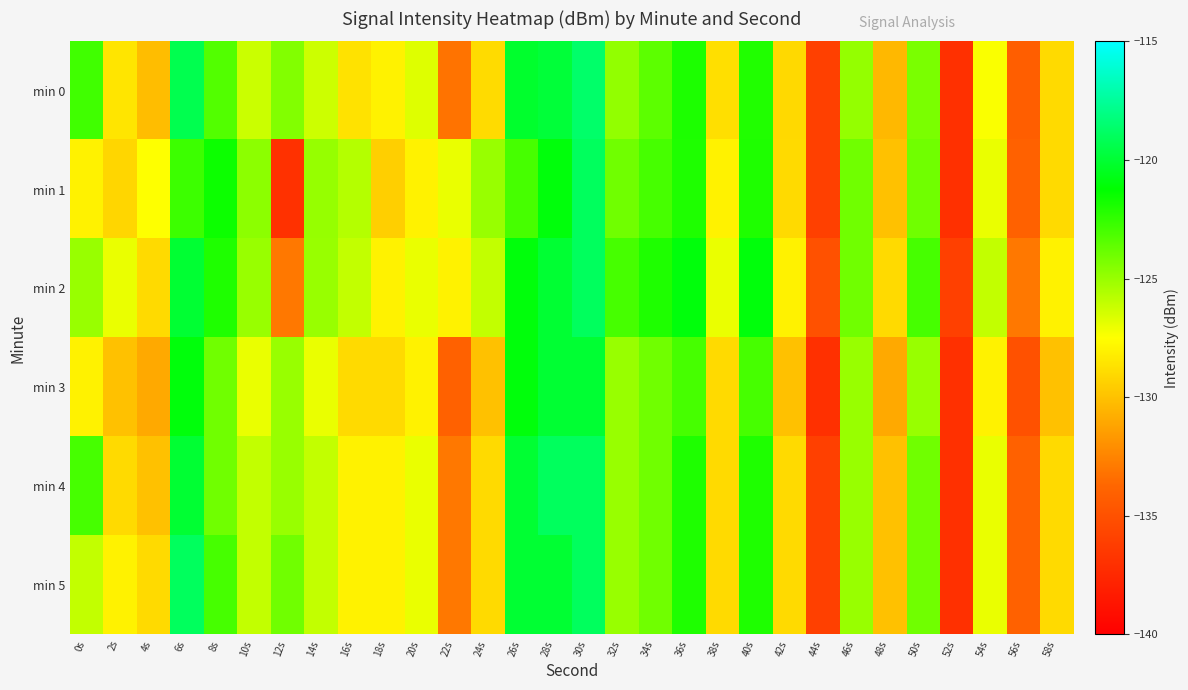

Reading left to right, what are all the values shown in this chart?

min 0: 0s=-122.8	2s=-128.6	4s=-130.2	6s=-119.3	8s=-123.3	10s=-126.2	12s=-124.5	14s=-126.3	16s=-128.6	18s=-128.0	20s=-126.7	22s=-133.2	24s=-128.9	26s=-120.2	28s=-119.9	30s=-118.7	32s=-124.8	34s=-123.5	36s=-122.0	38s=-128.8	40s=-122.0	42s=-129.0	44s=-136.0	46s=-124.9	48s=-130.4	50s=-124.2	52s=-137.0	54s=-127.4	56s=-134.2	58s=-129.0
min 1: 0s=-128.0	2s=-129.1	4s=-127.5	6s=-122.7	8s=-121.5	10s=-124.7	12s=-136.9	14s=-124.9	16s=-125.7	18s=-129.4	20s=-128.0	22s=-127.0	24s=-125.0	26s=-123.0	28s=-121.0	30s=-119.0	32s=-124.0	34s=-123.0	36s=-122.0	38s=-128.0	40s=-122.0	42s=-129.0	44s=-136.0	46s=-124.0	48s=-130.0	50s=-124.0	52s=-137.0	54s=-127.0	56s=-134.0	58s=-129.0
min 2: 0s=-125.0	2s=-127.0	4s=-129.0	6s=-120.0	8s=-122.0	10s=-125.0	12s=-133.0	14s=-125.0	16s=-126.0	18s=-128.0	20s=-127.0	22s=-128.0	24s=-126.0	26s=-121.0	28s=-120.0	30s=-119.0	32s=-123.0	34s=-122.0	36s=-121.0	38s=-127.0	40s=-121.0	42s=-128.0	44s=-135.0	46s=-124.0	48s=-129.0	50s=-123.0	52s=-136.0	54s=-126.0	56s=-133.0	58s=-128.0
min 3: 0s=-128.0	2s=-130.0	4s=-131.0	6s=-121.0	8s=-124.0	10s=-127.0	12s=-125.0	14s=-127.0	16s=-129.0	18s=-129.0	20s=-128.0	22s=-134.0	24s=-130.0	26s=-121.0	28s=-120.0	30s=-120.0	32s=-125.0	34s=-124.0	36s=-123.0	38s=-129.0	40s=-123.0	42s=-130.0	44s=-137.0	46s=-125.0	48s=-131.0	50s=-125.0	52s=-137.0	54s=-128.0	56s=-135.0	58s=-130.0
min 4: 0s=-123.0	2s=-129.0	4s=-130.0	6s=-120.0	8s=-124.0	10s=-126.0	12s=-125.0	14s=-126.0	16s=-128.0	18s=-128.0	20s=-127.0	22s=-133.0	24s=-129.0	26s=-120.0	28s=-119.0	30s=-119.0	32s=-125.0	34s=-124.0	36s=-122.0	38s=-129.0	40s=-122.0	42s=-129.0	44s=-136.0	46s=-125.0	48s=-130.0	50s=-124.0	52s=-137.0	54s=-127.0	56s=-134.0	58s=-129.0
min 5: 0s=-126.0	2s=-128.0	4s=-129.0	6s=-119.0	8s=-123.0	10s=-126.0	12s=-124.0	14s=-126.0	16s=-128.0	18s=-128.0	20s=-127.0	22s=-133.0	24s=-129.0	26s=-120.0	28s=-120.0	30s=-119.0	32s=-125.0	34s=-124.0	36s=-122.0	38s=-129.0	40s=-122.0	42s=-129.0	44s=-136.0	46s=-125.0	48s=-130.0	50s=-124.0	52s=-137.0	54s=-127.0	56s=-134.0	58s=-129.0